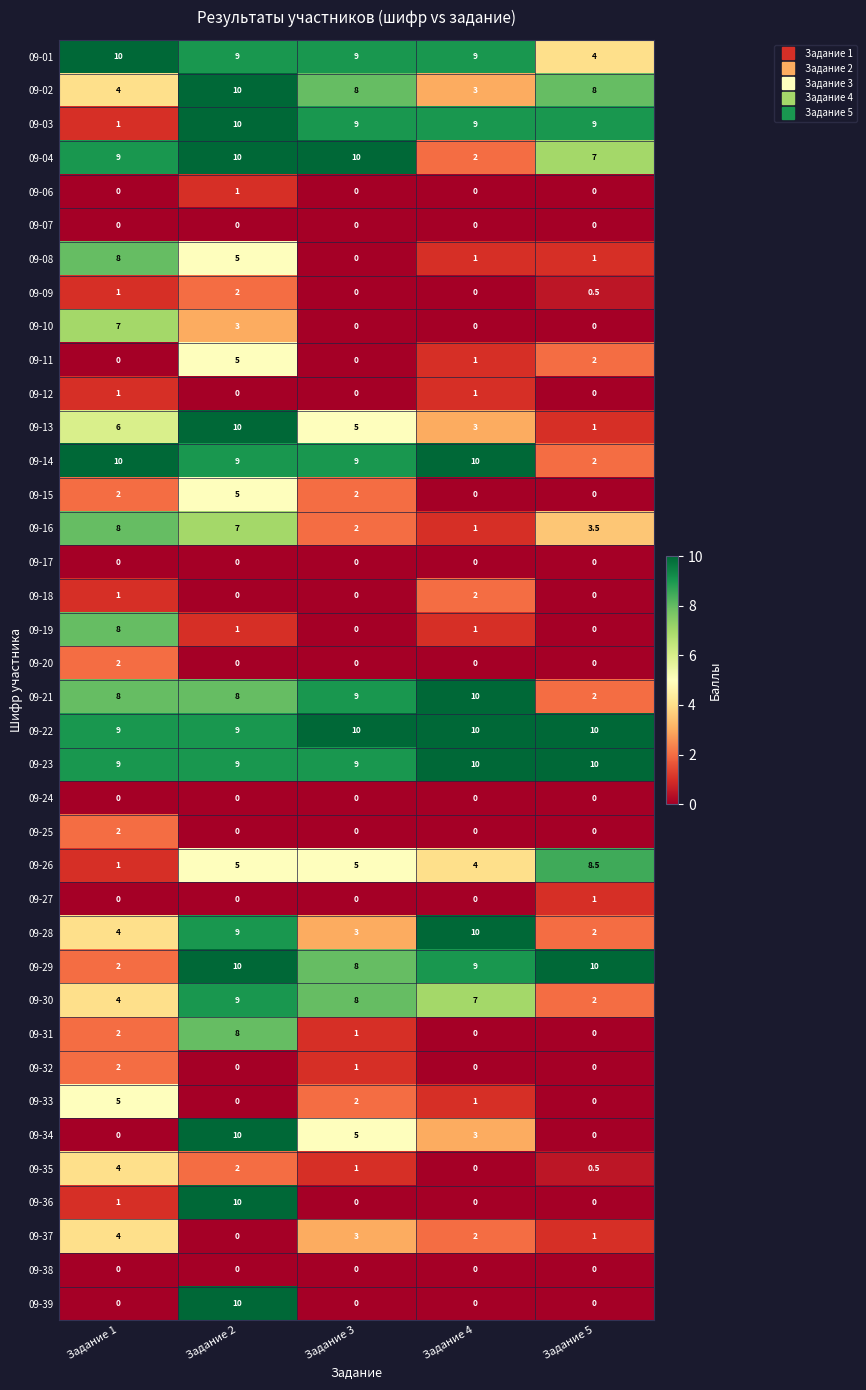

What is the difference between the maximum and minimum values in the 09-31 series?

8.0